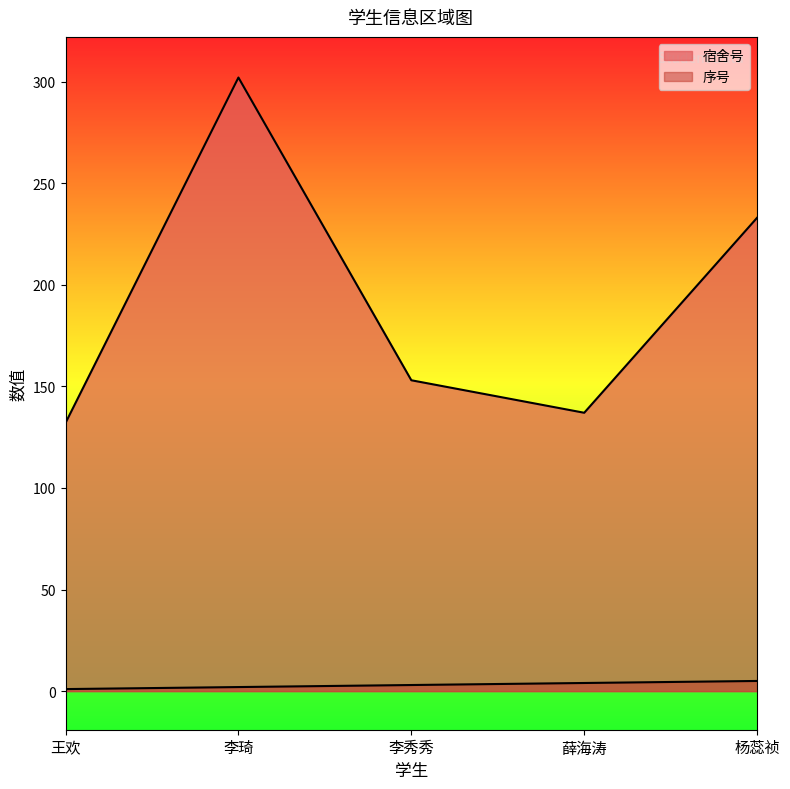

Read the 宿舍号 value at 李琦, to the nearest 50.

300